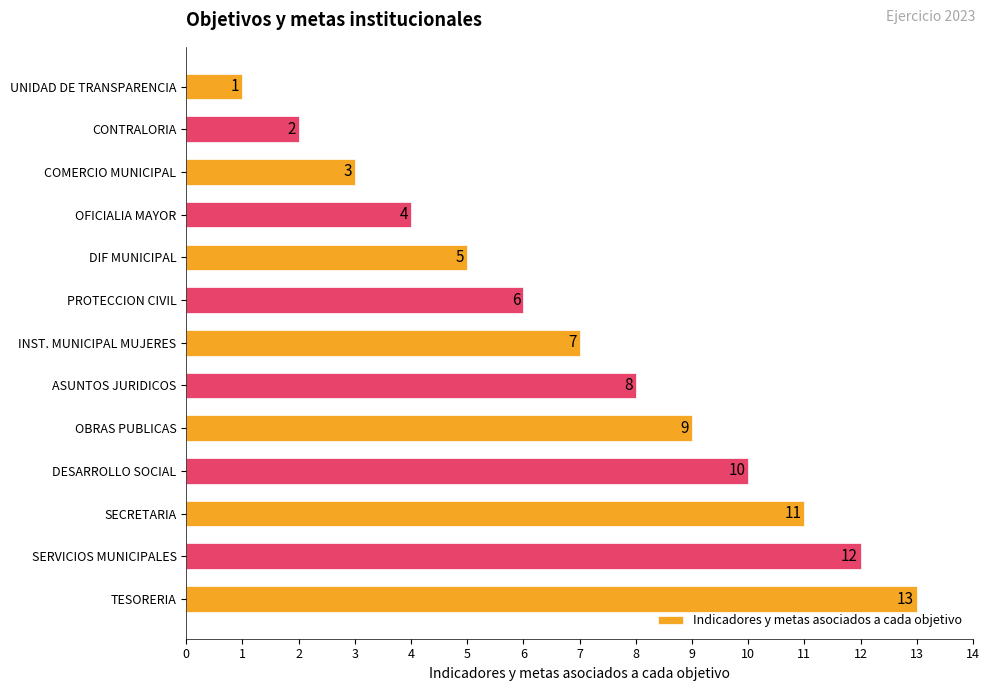

How many data points are less than 7?

6